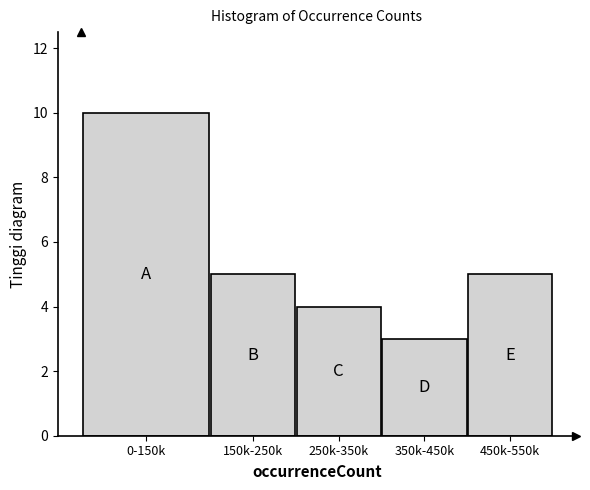

Reading left to right, transcribe all the data shown in this chart.

10	5	4	3	5